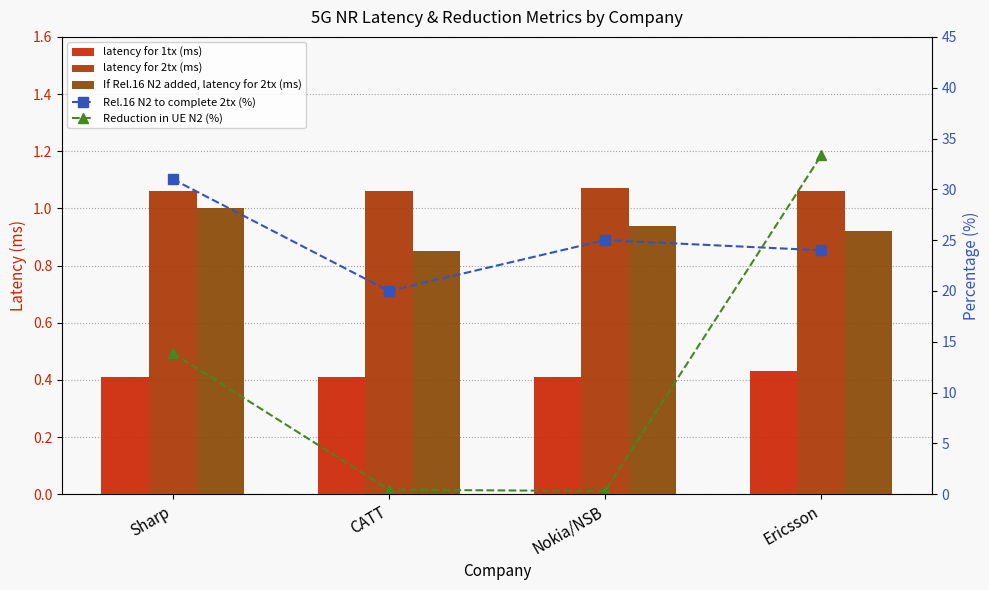

At which label does Reduction in UE N2 (%) reach its peak?

Ericsson